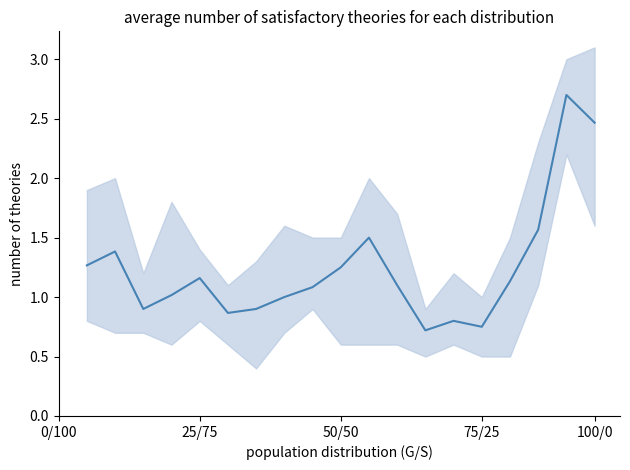

Which has a higher value, 7 or 19?

19